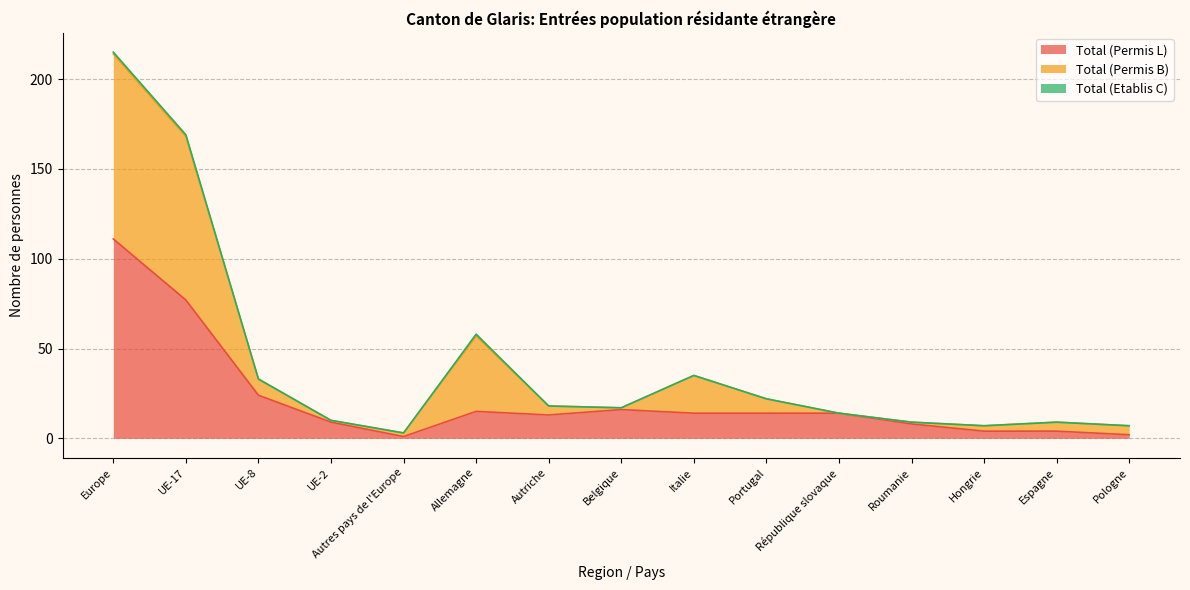

What is the value of the Total (Permis B) point at the 14th from the left?

9